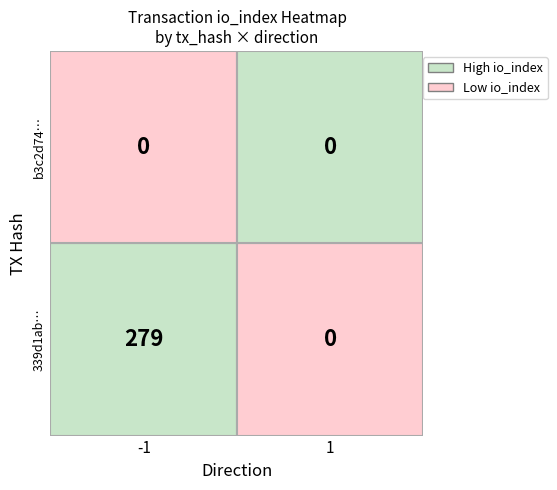

How many distinct data groups are displayed?

2